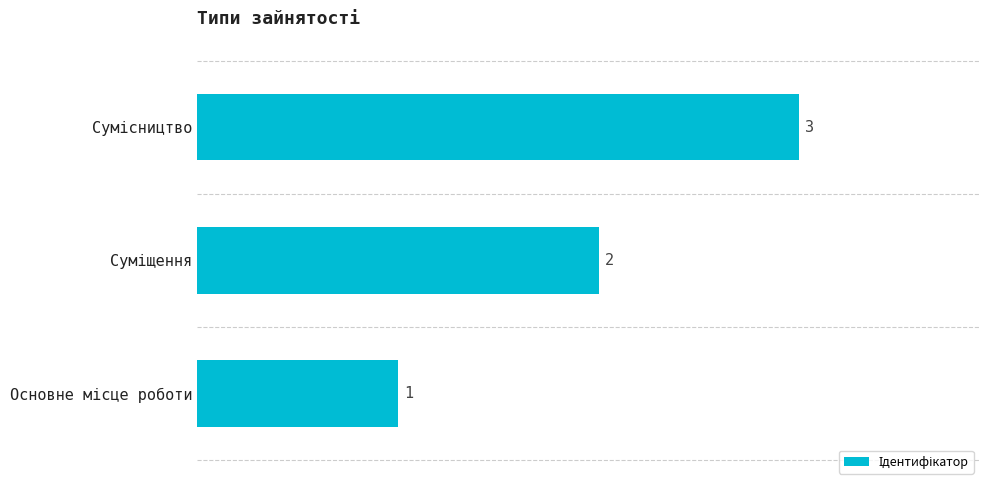

What is the difference between the maximum and minimum values?

2